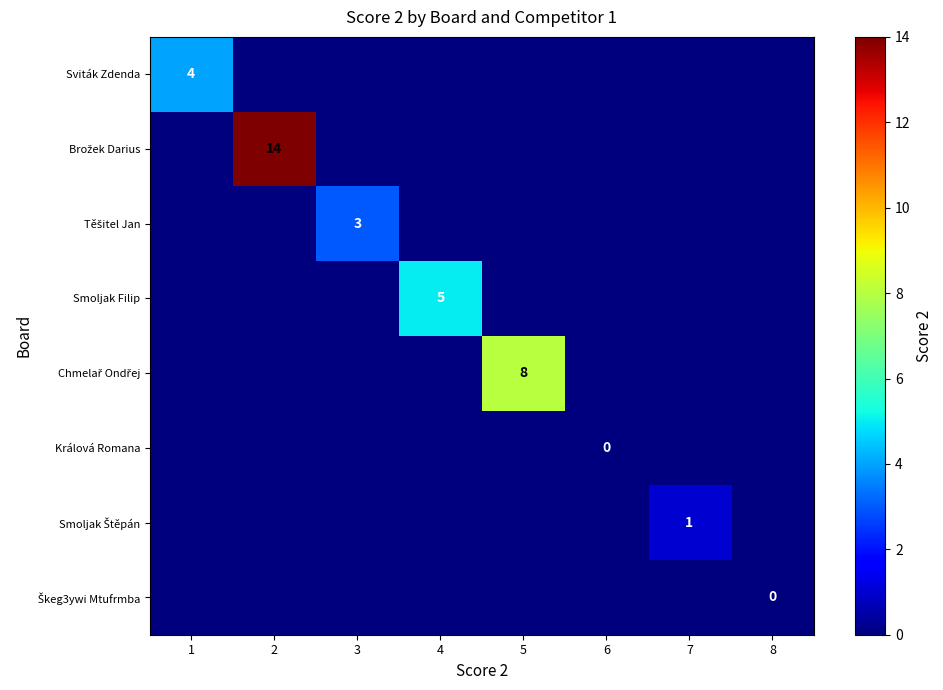

How many distinct data groups are displayed?

8